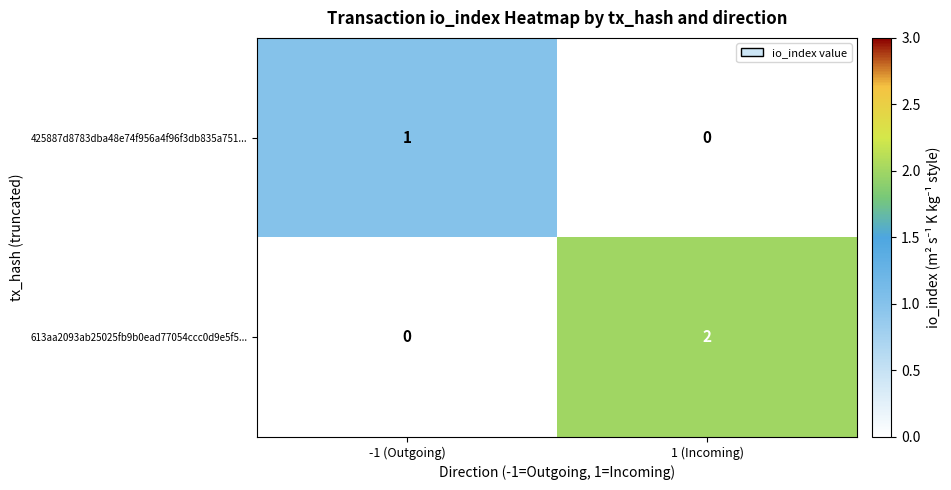

Reading left to right, transcribe all the data shown in this chart.

425887d8783dba48e74f956a4f96f3db835a751...: -1 (Outgoing)=1	1 (Incoming)=0
613aa2093ab25025fb9b0ead77054ccc0d9e5f5...: -1 (Outgoing)=0	1 (Incoming)=2